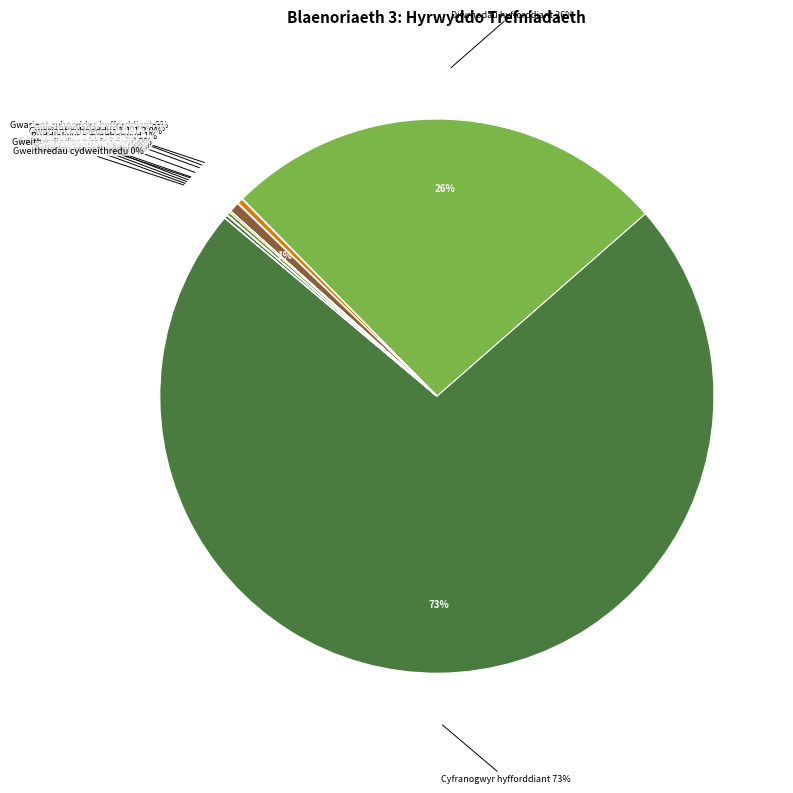

How much of the chart is everything except Nifer o diwrnodau o hyfforddiant?

74.1%